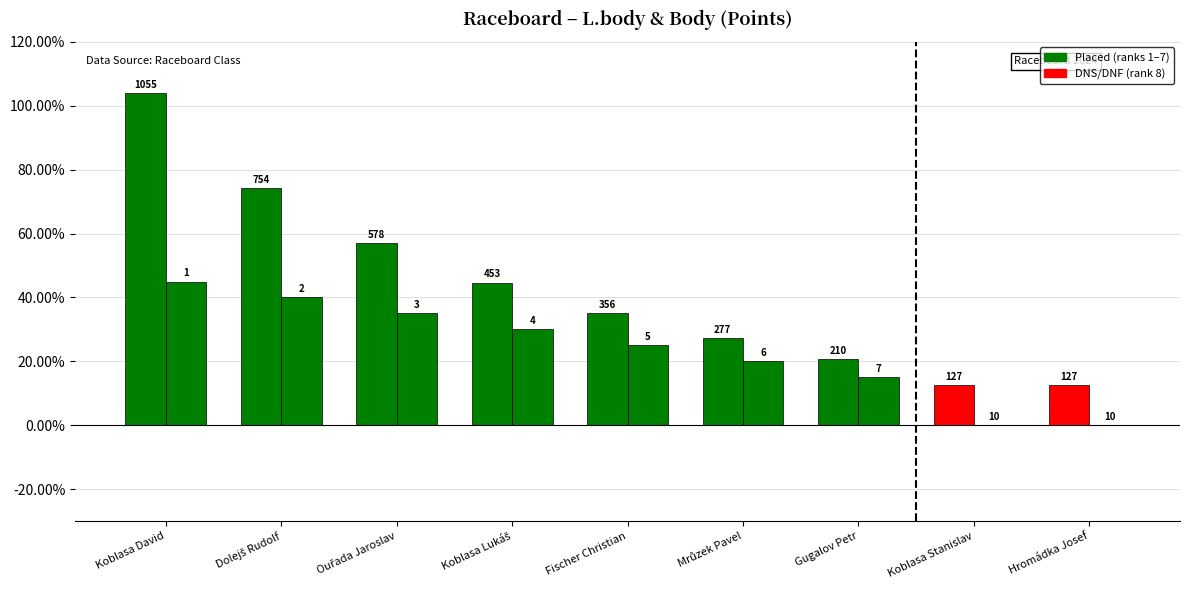

Does the chart contain stacked bars?

No